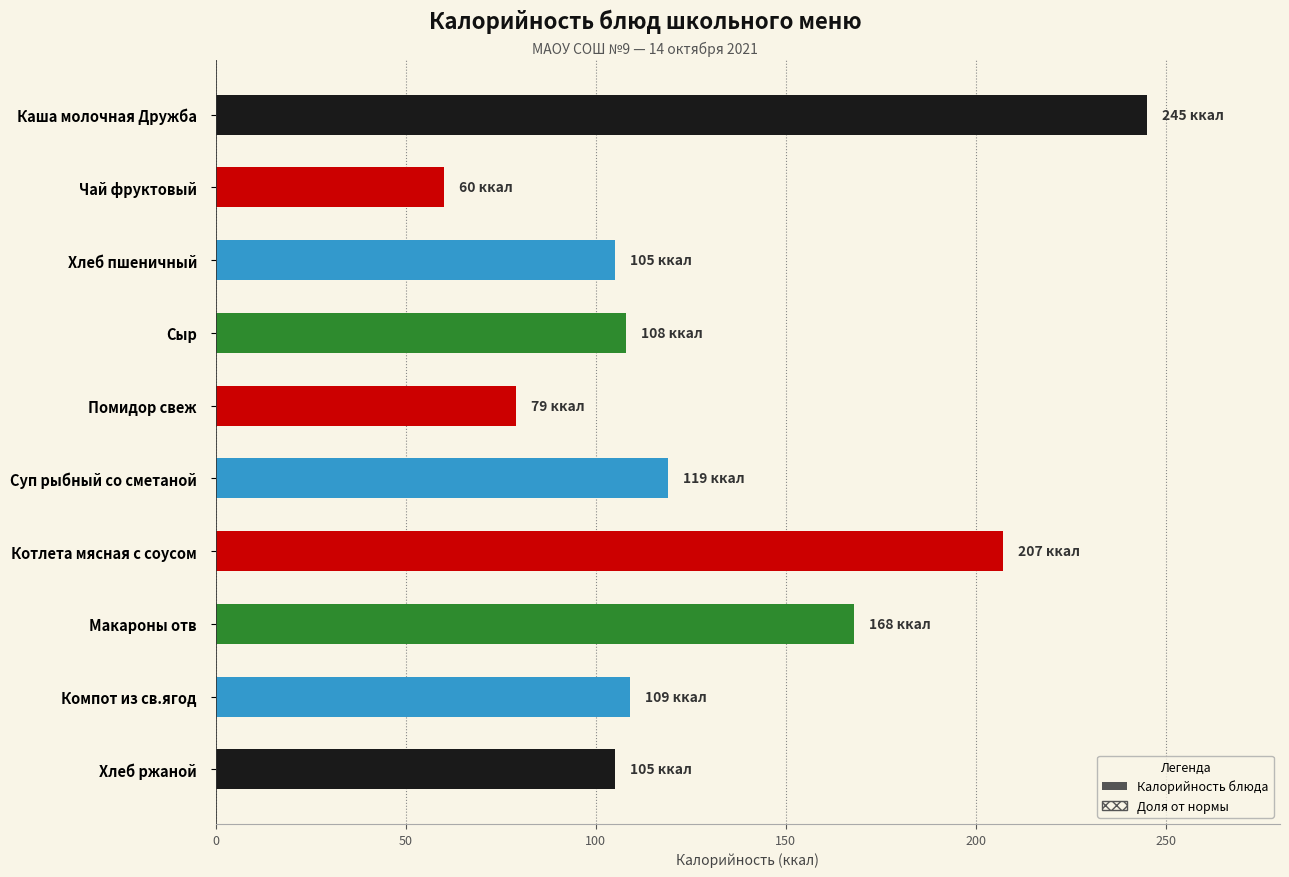

List the labels in order of value, largest first.

Каша молочная Дружба, Котлета мясная с соусом, Макароны отв, Суп рыбный со сметаной, Компот из св.ягод, Сыр, Хлеб пшеничный, Хлеб ржаной, Помидор свеж, Чай фруктовый